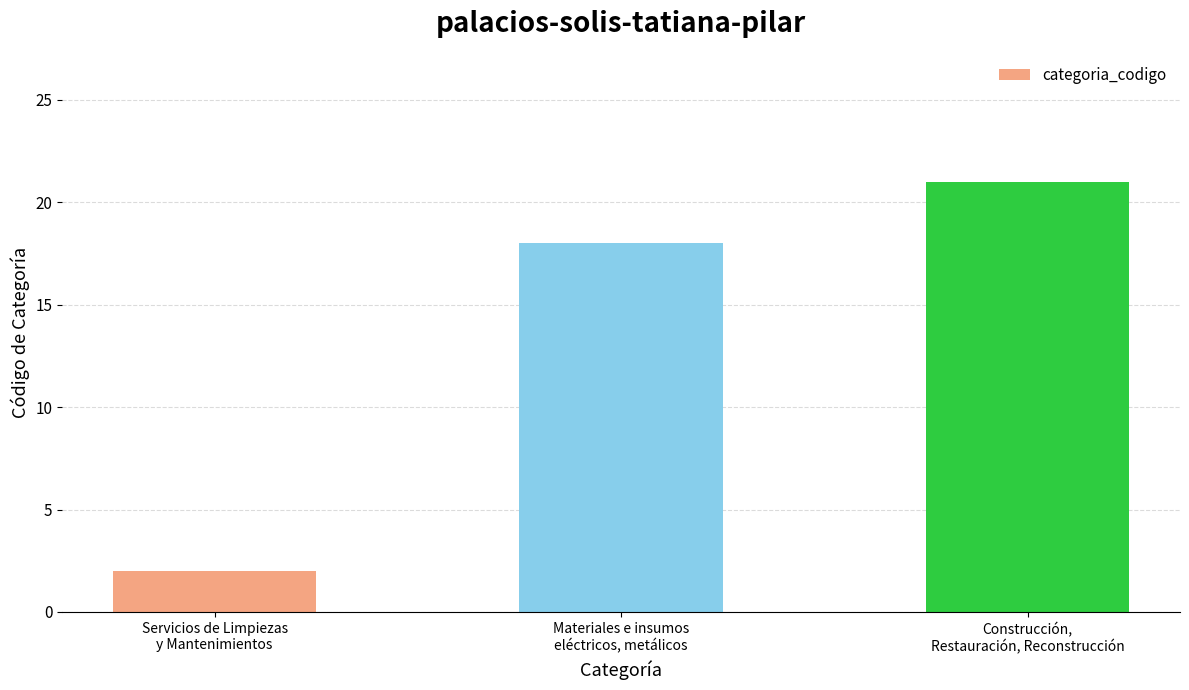

Reading left to right, transcribe all the data shown in this chart.

2	18	21